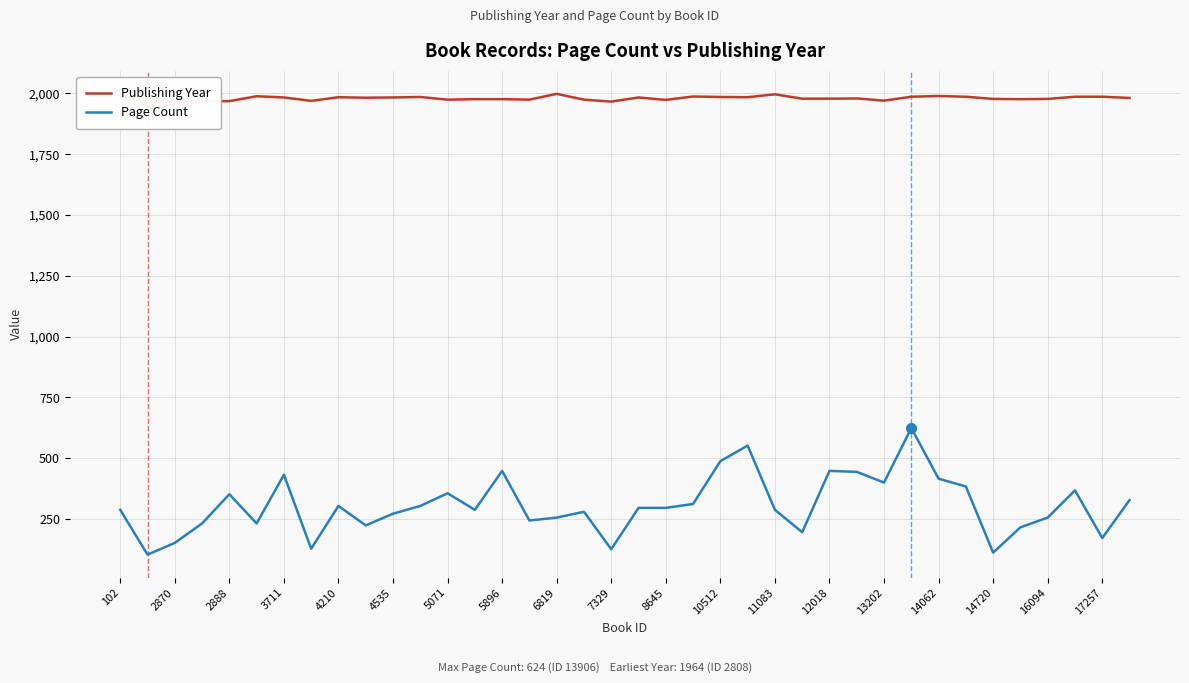

Which series has the largest range (max minus min)?

Page Count